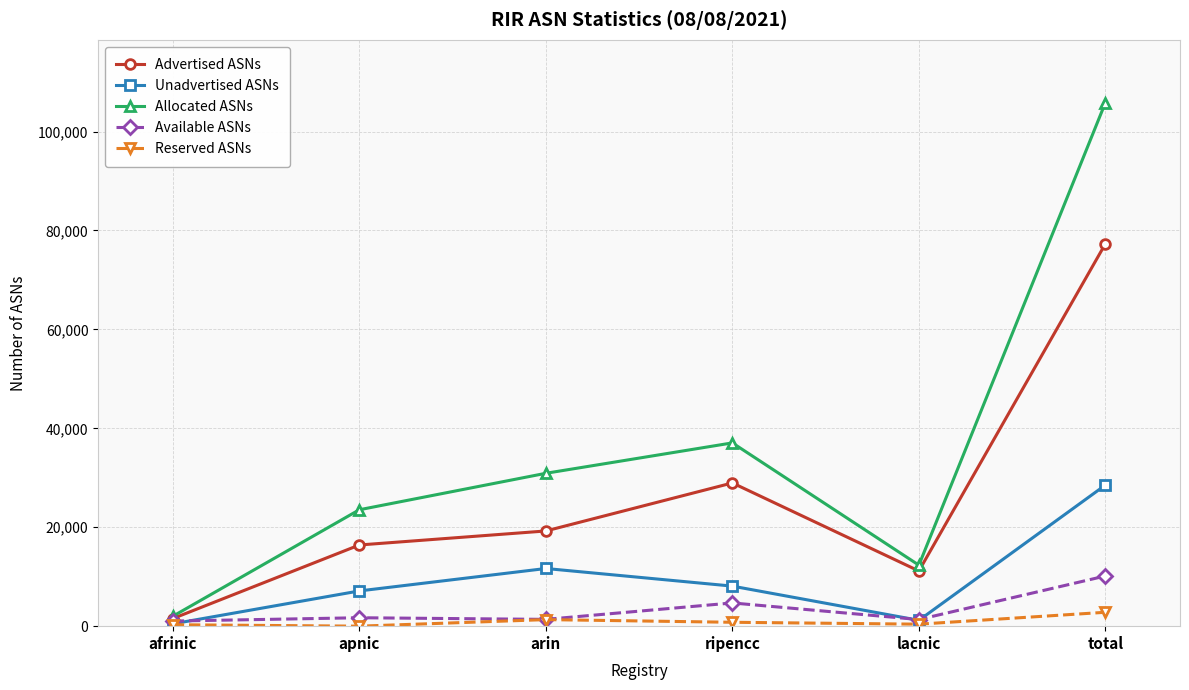

How many categories are shown in the chart?

6